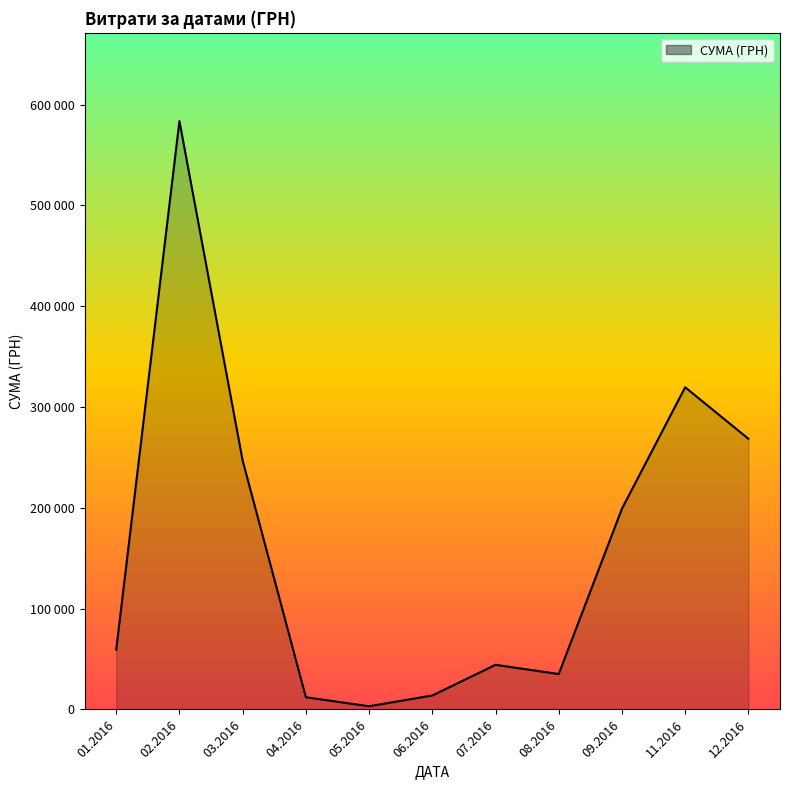

Does the chart have visible grid lines?

No